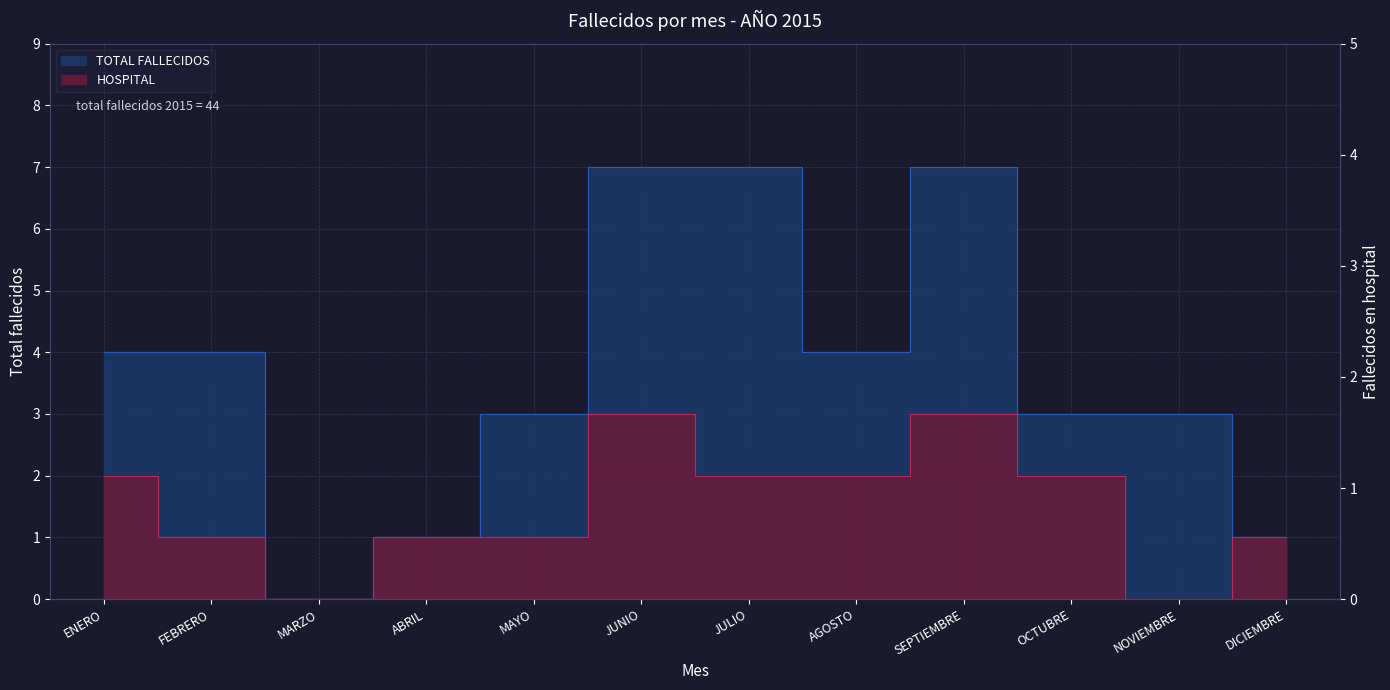

Is the value of TOTAL FALLECIDOS at NOVIEMBRE greater than the value of HOSPITAL at FEBRERO?

Yes